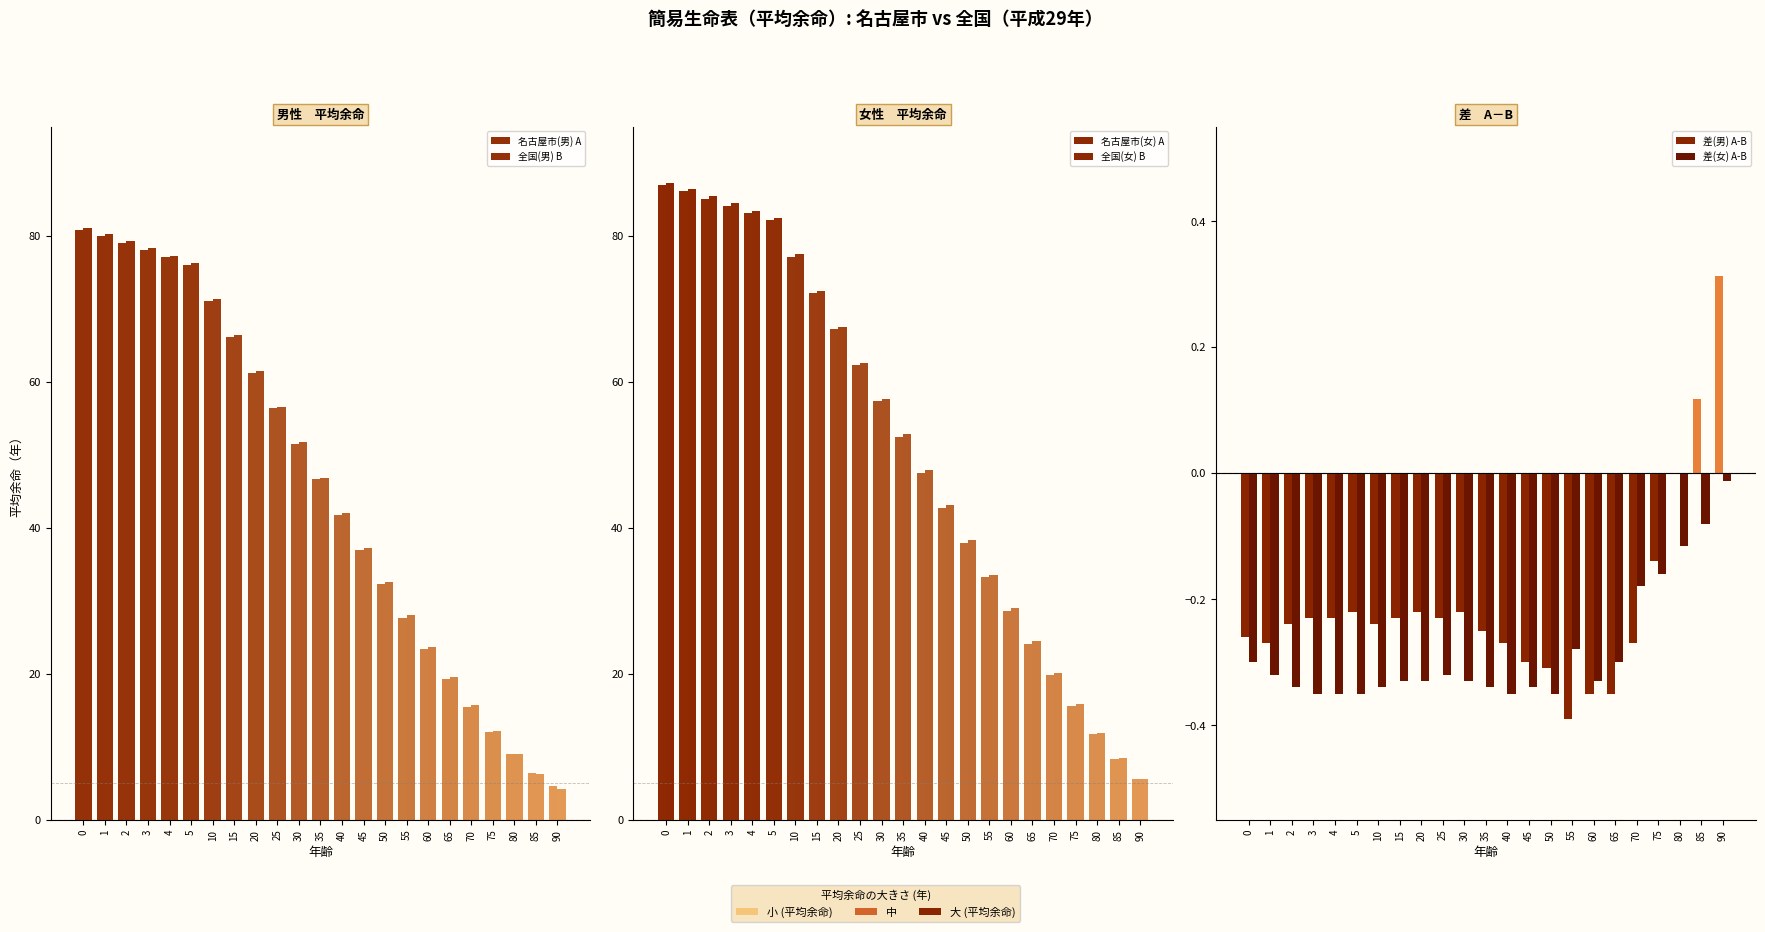

At which label does 全国(男) B reach its minimum?

90